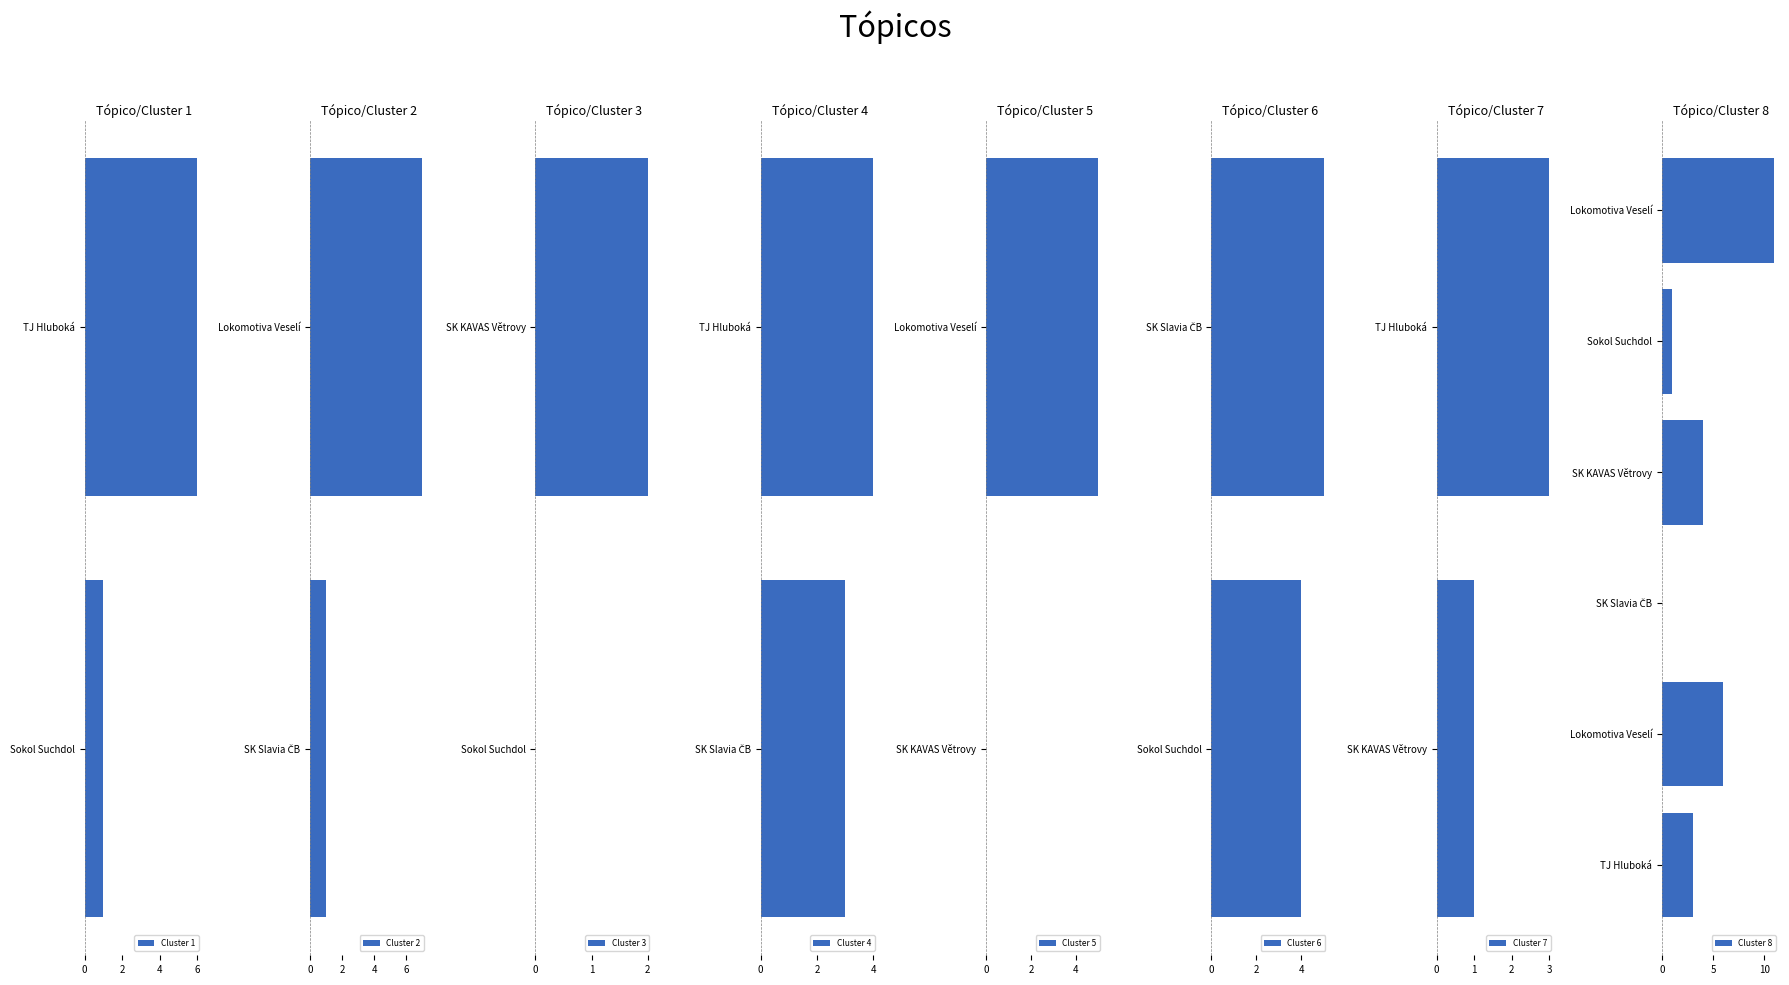

How many data points are less than 3?

8